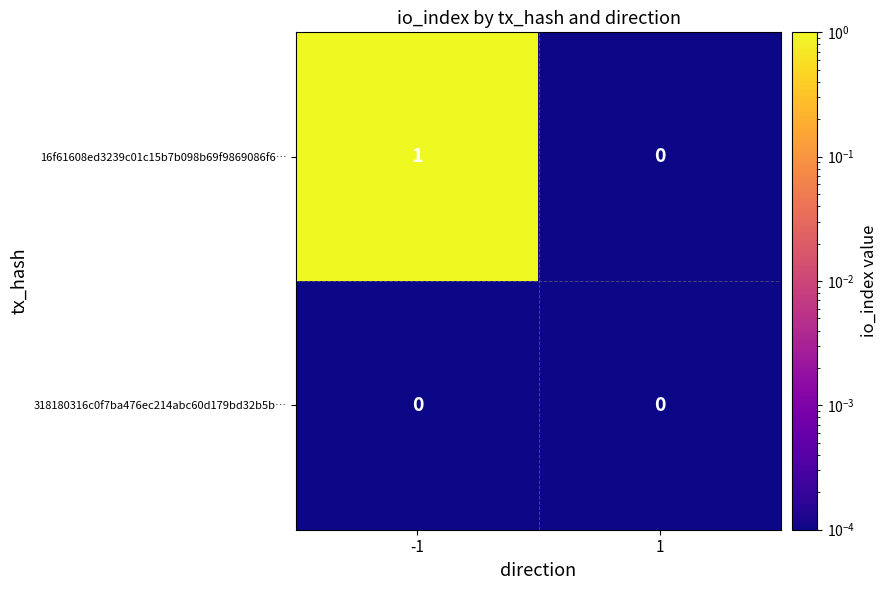

Rank the series by their average value, from lowest to highest.

318180316c0f7ba476ec214abc60d179bd32b5b…, 16f61608ed3239c01c15b7b098b69f9869086f6…